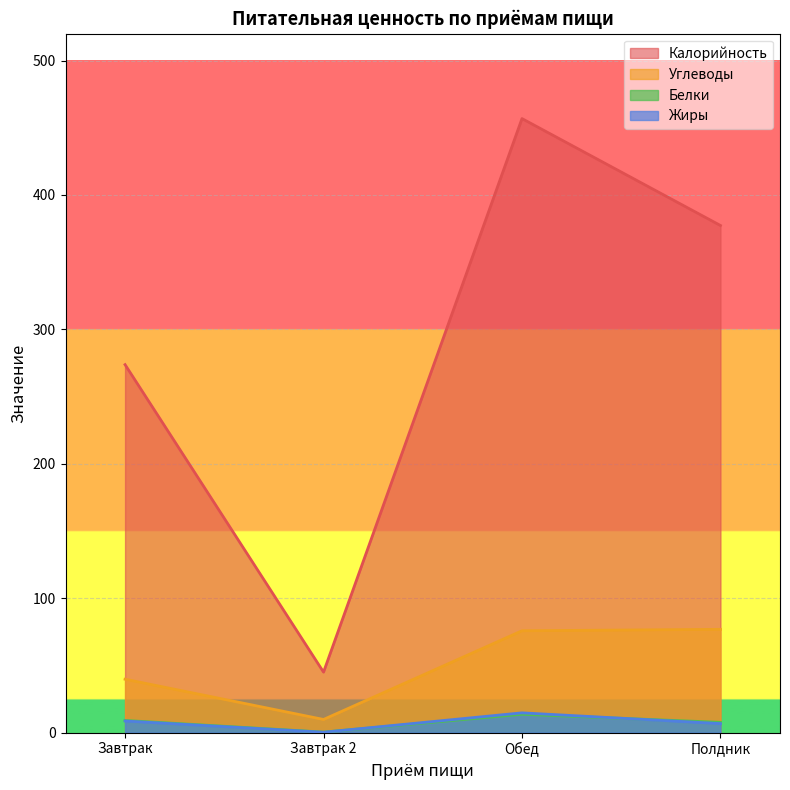

Which series has the largest total across all categories?

Калорийность